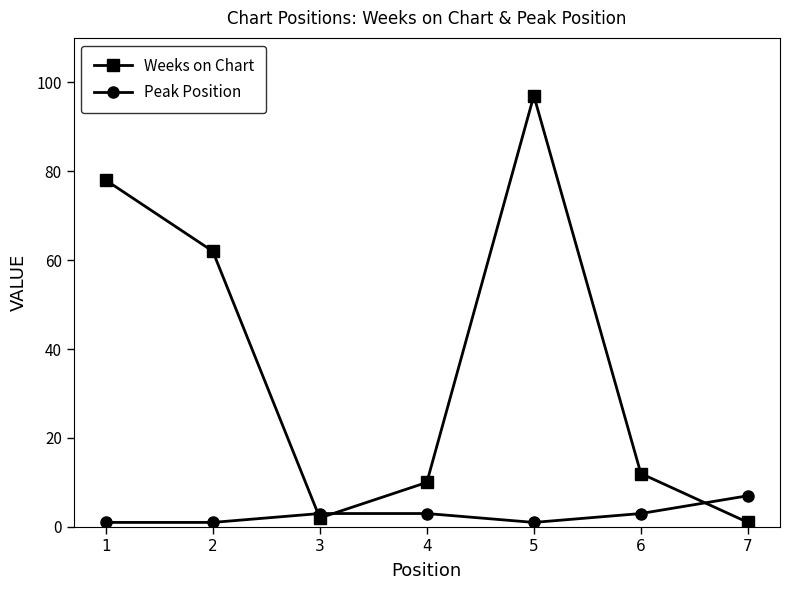

What is the difference between the maximum and minimum values in the Weeks on Chart series?

96